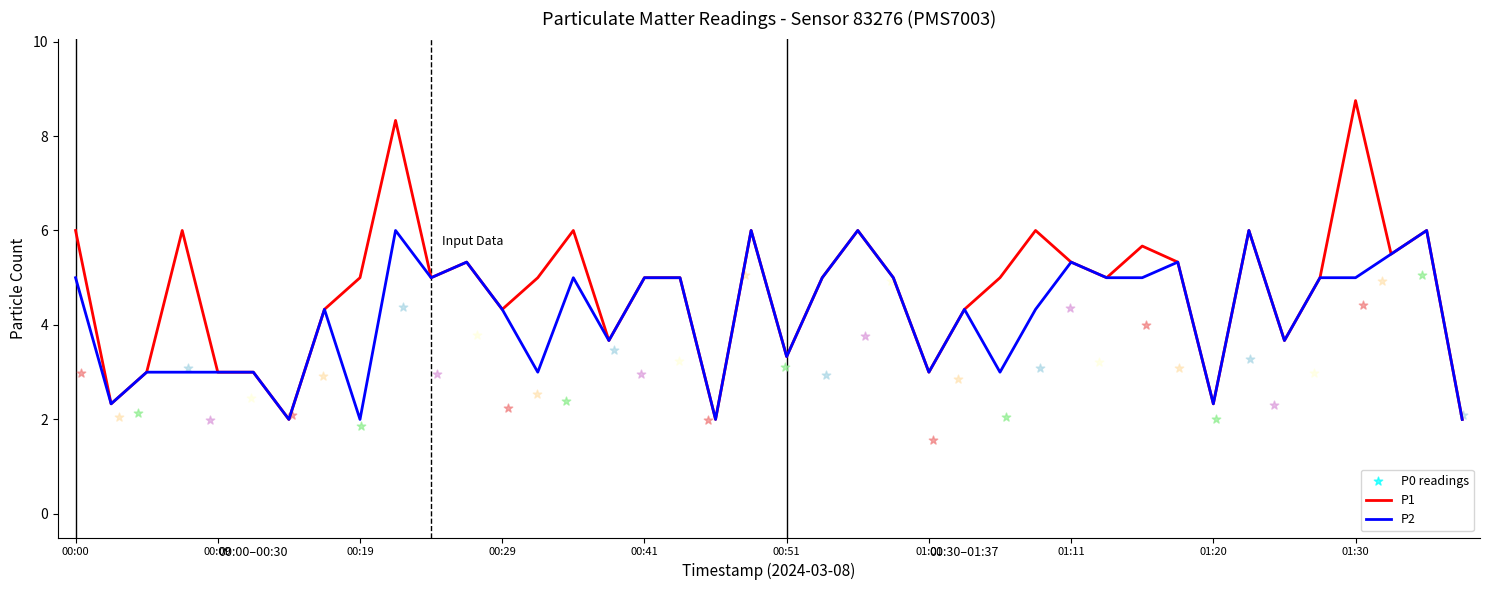

At which label does P1 reach its peak?

01:30